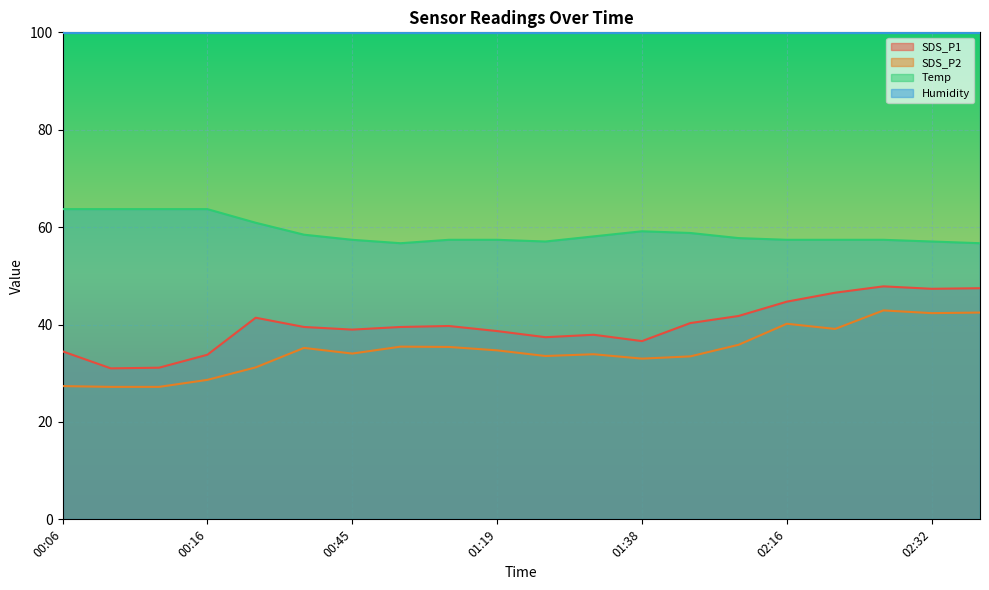

Which label corresponds to the smallest value in the chart?

00:08